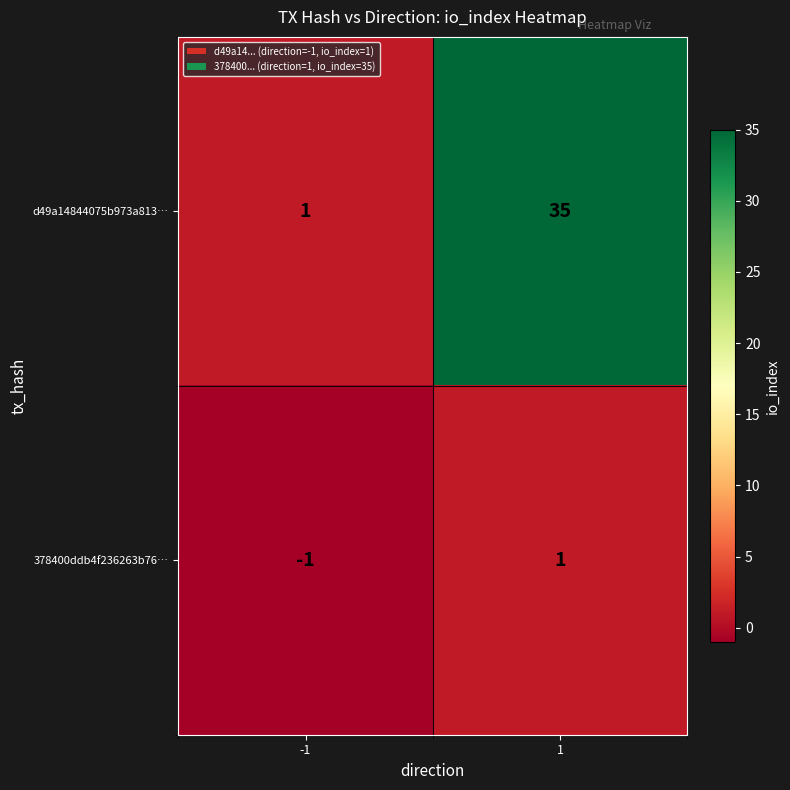

What is the highest value of the d49a14844075b973a813… series?

35